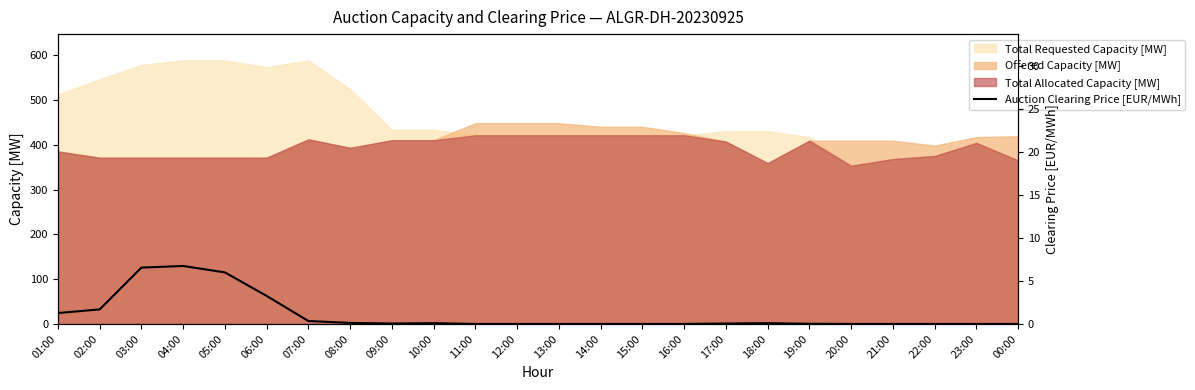

Between 18:00 and 03:00, which is larger?

03:00